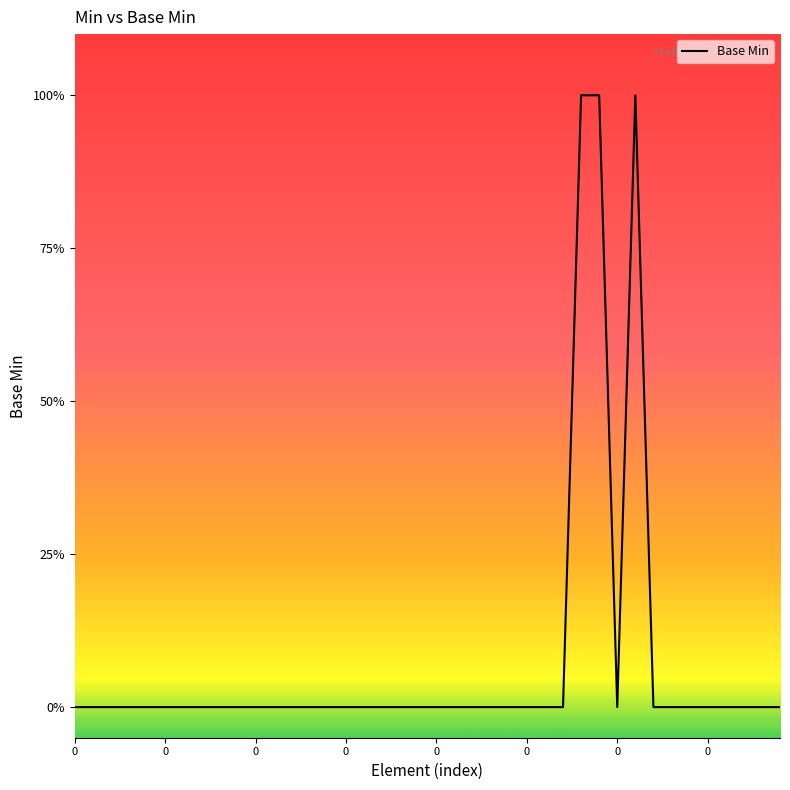

Does the chart display data point markers on the line(s)?

No